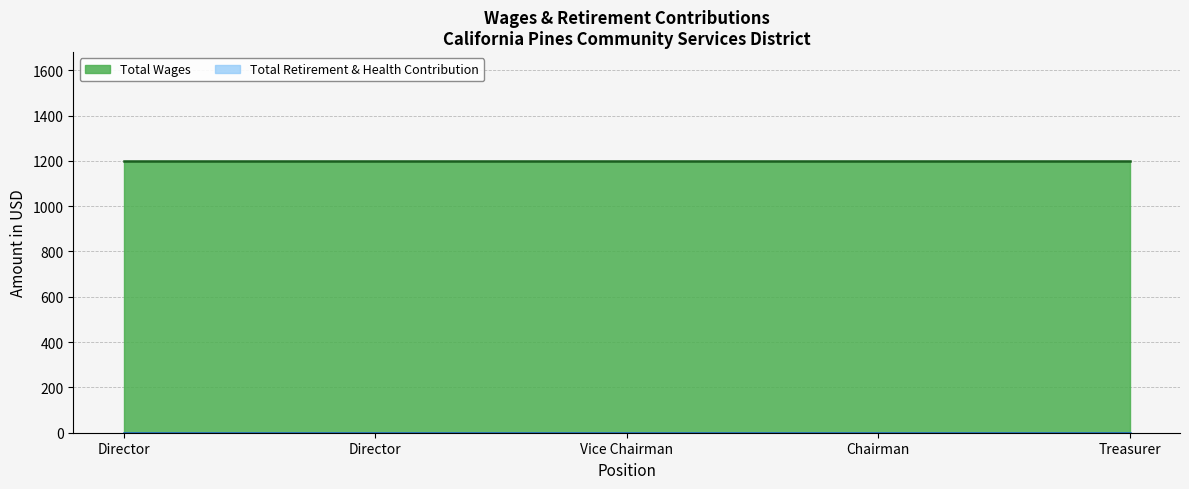

What is the spread (max minus min) of values at Director?

1200